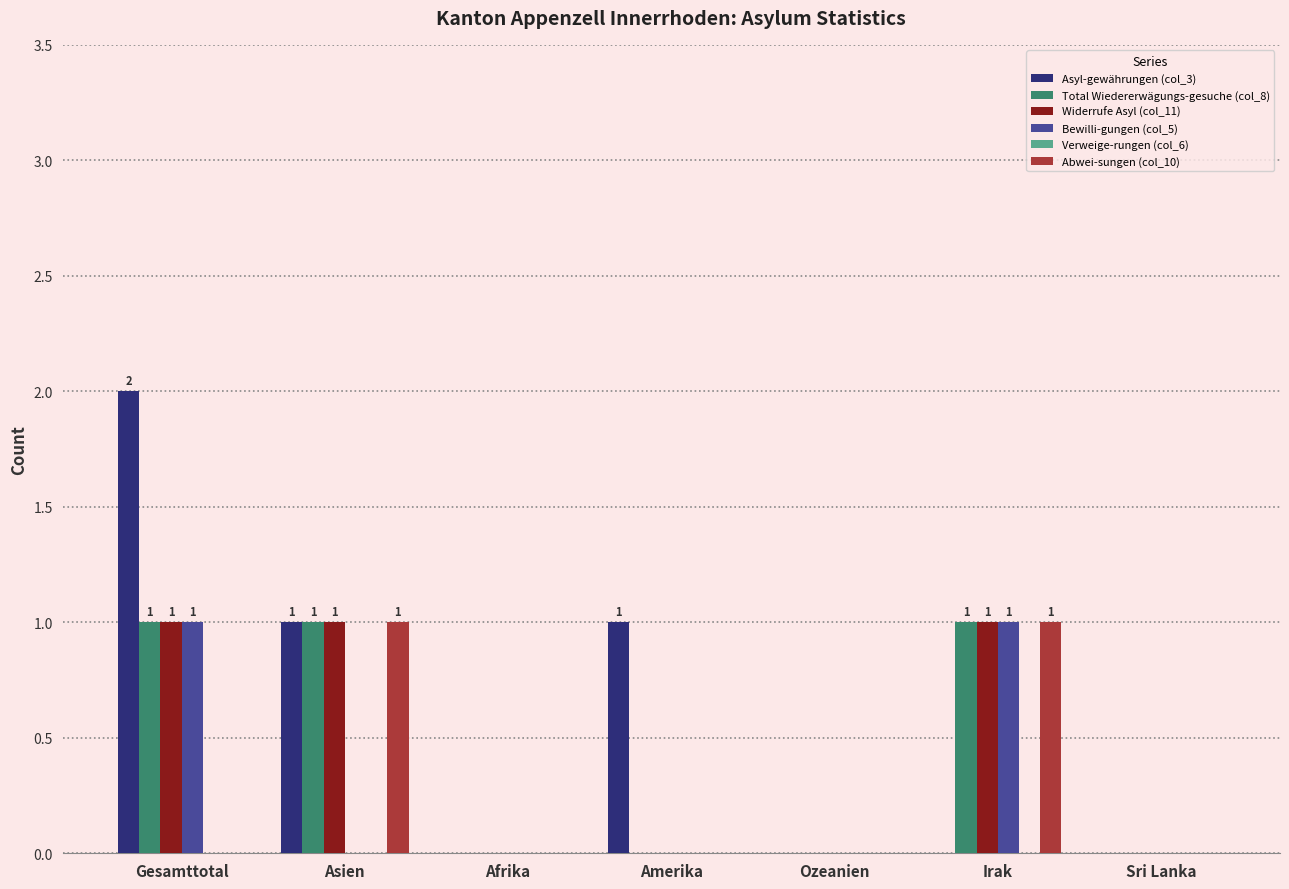

At which category does the chart reach its peak across all series?

Gesamttotal